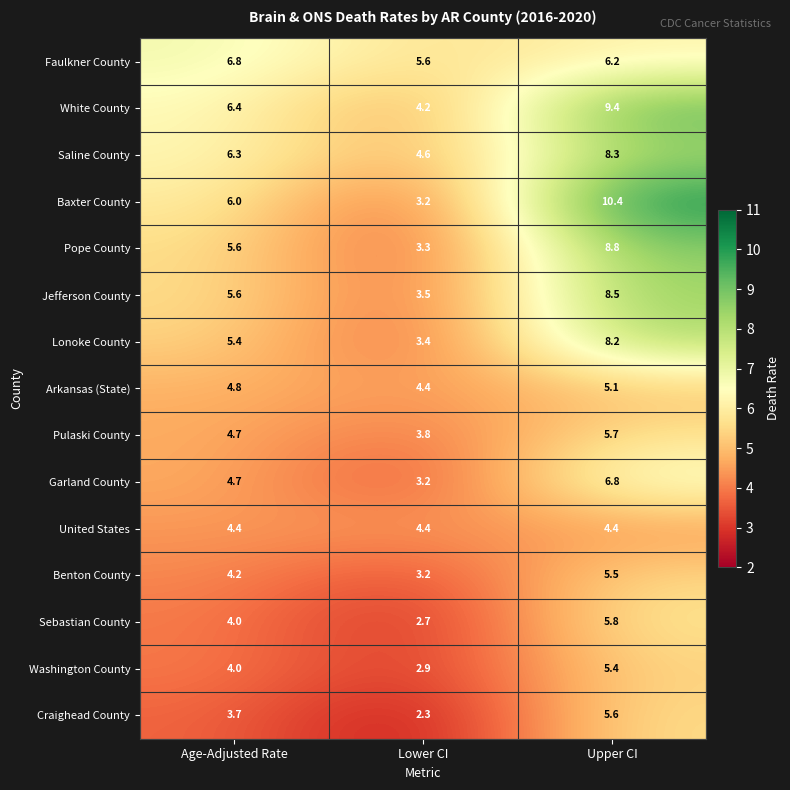

What is the approximate value of Pulaski County at Lower CI?

3.8